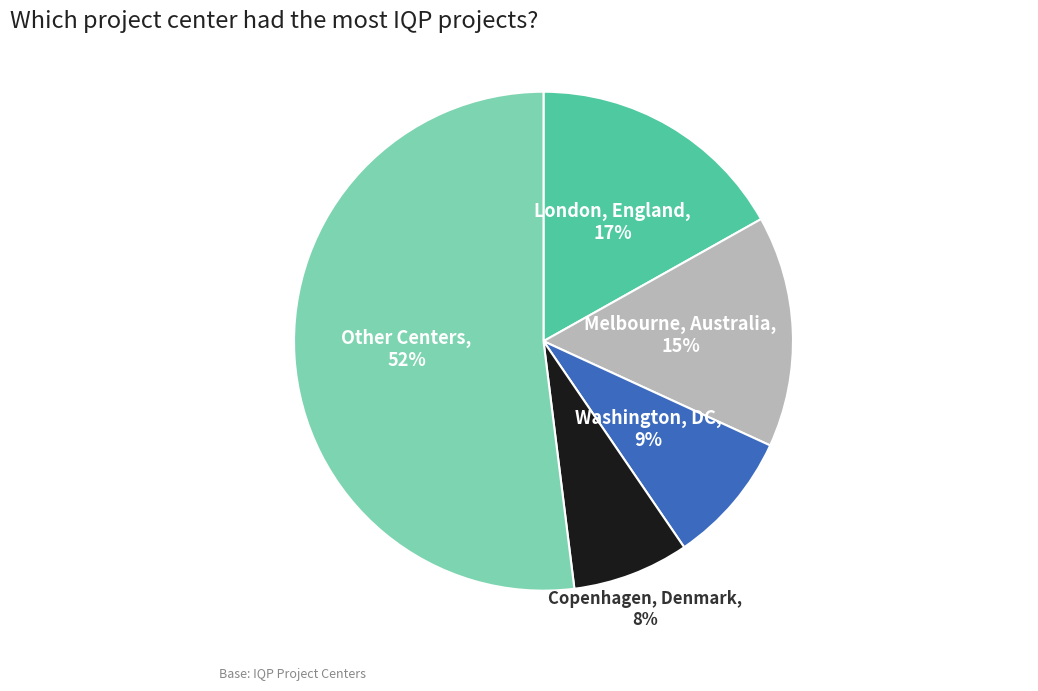

To the nearest percent, what is the difference between the largest and smallest slice percentages?

44%